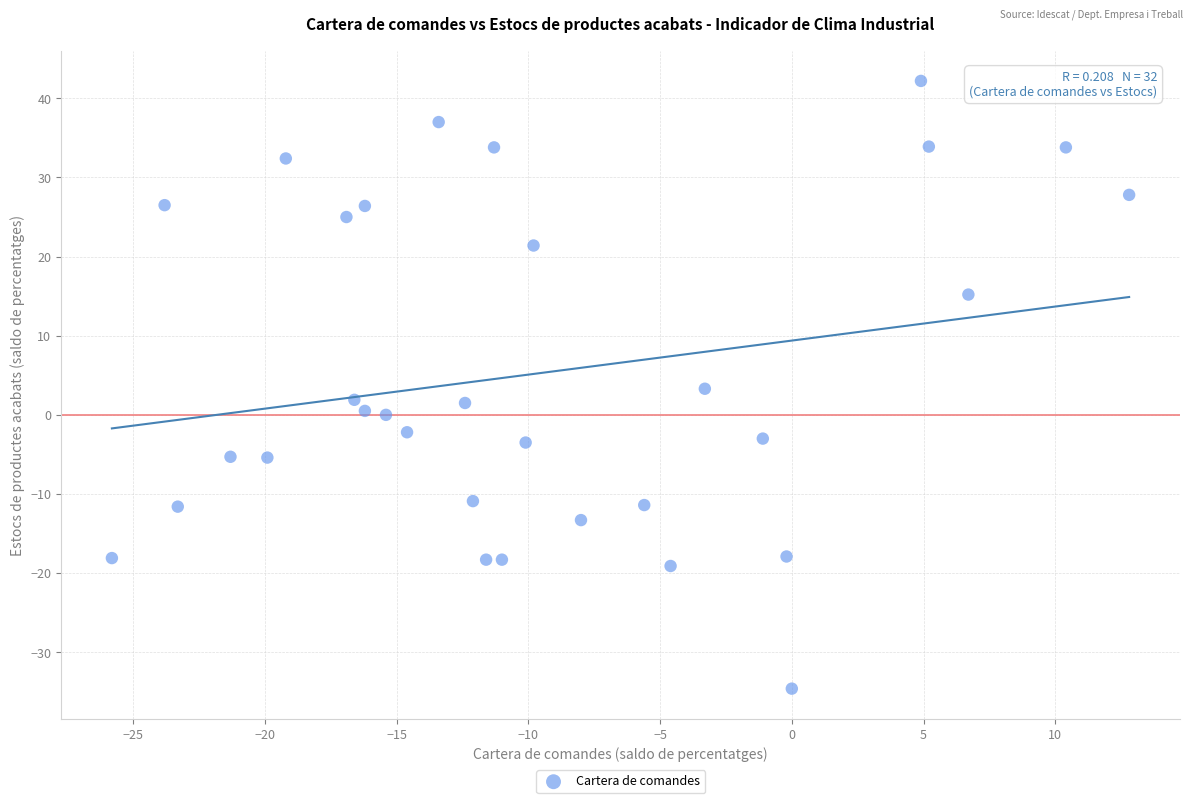

What is the range of Y values (max minus min)?

76.8